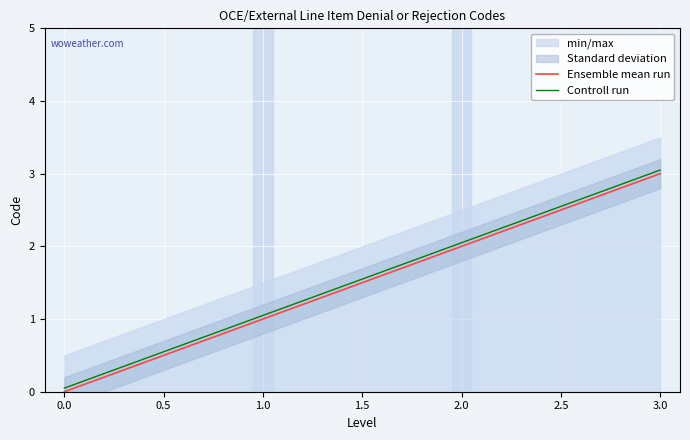

True or false: Controll run has more than 1 points higher than both neighbors.

False